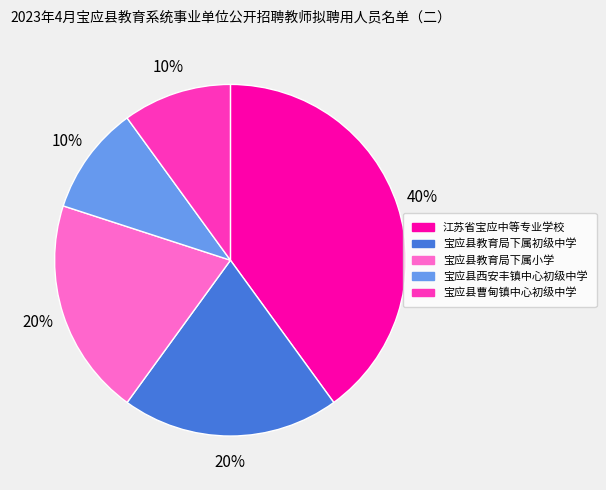

Which slice is the largest?

江苏省宝应中等专业学校